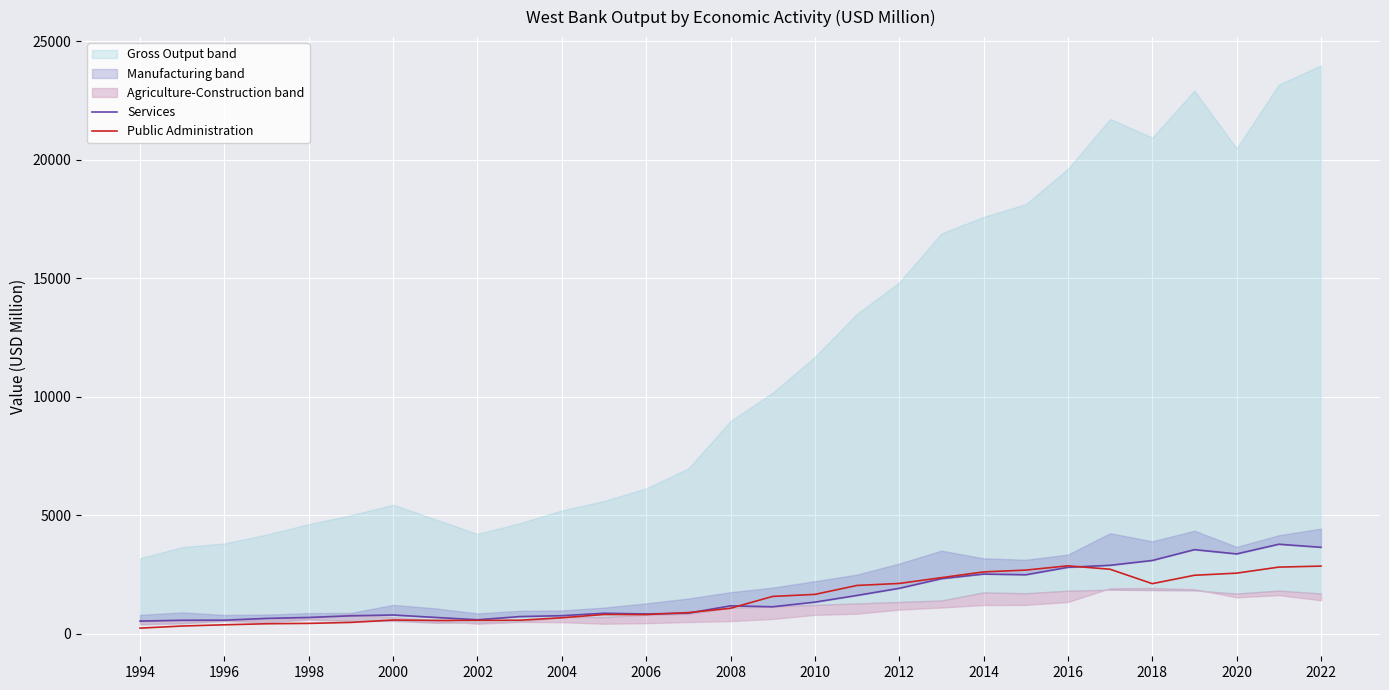

Is it true that Public Administration equals 583.7 at 2000?

True